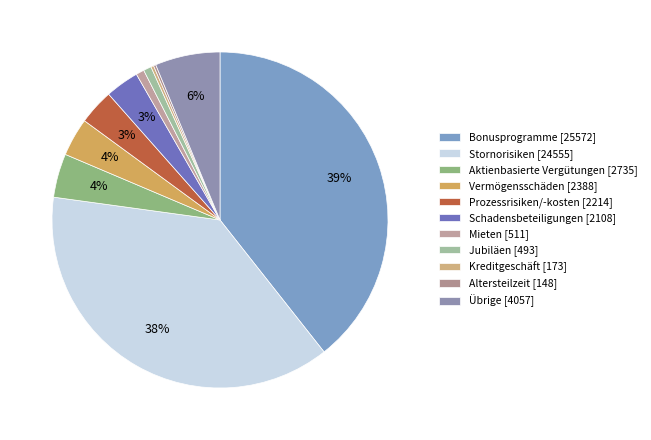

Is the sum of Mieten and Jubiläen greater than half?

No